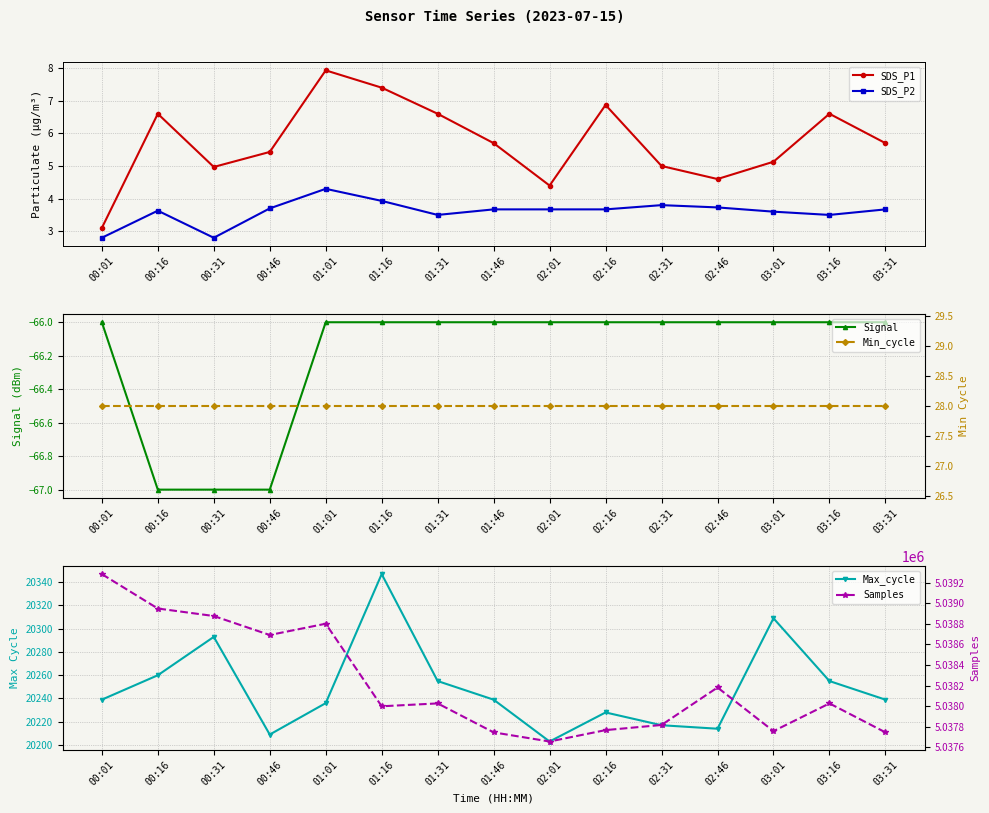

What is the label of the 1st point from the left?

00:01